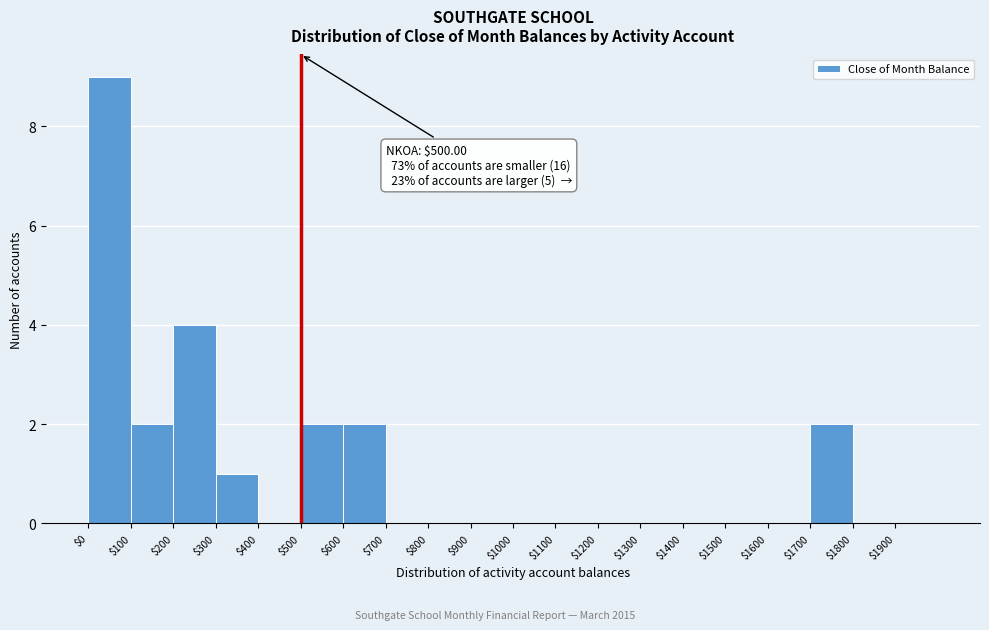

Which range on the x-axis has the tallest bar?

0 to 100